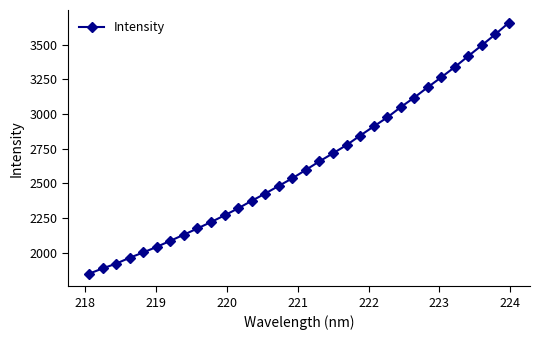

What is the value of the 15th point from the left?

2480.8